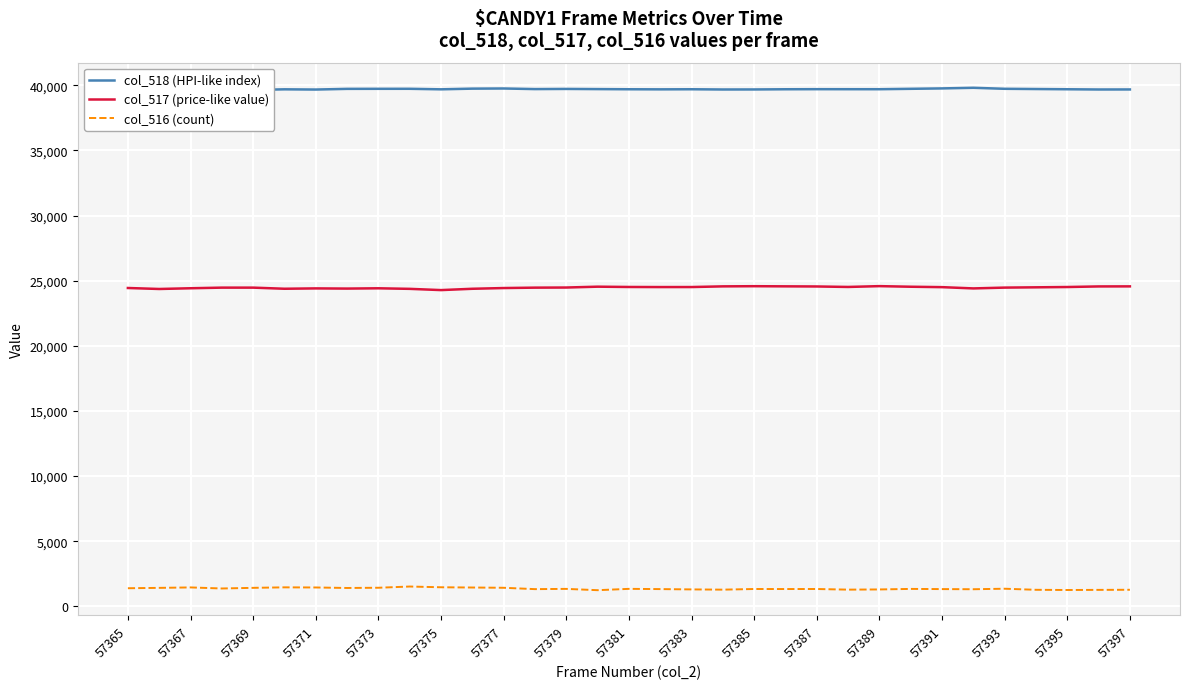

Where does the col_516 (count) series first go above 1337?

57365